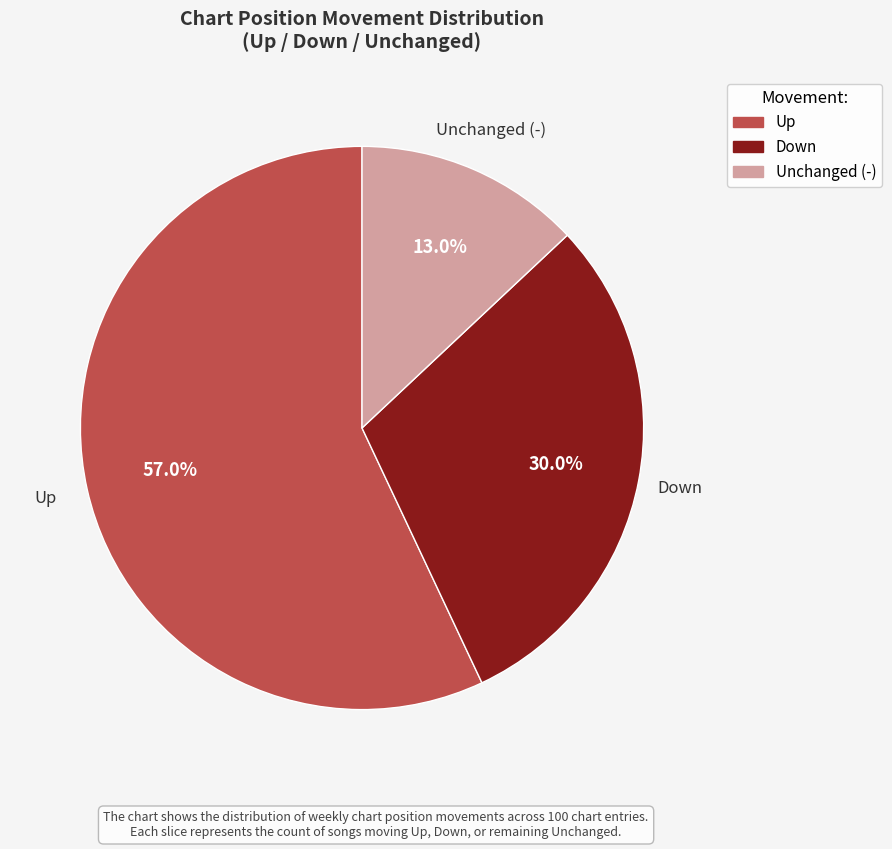

How much of the chart is everything except Up?

43.0%